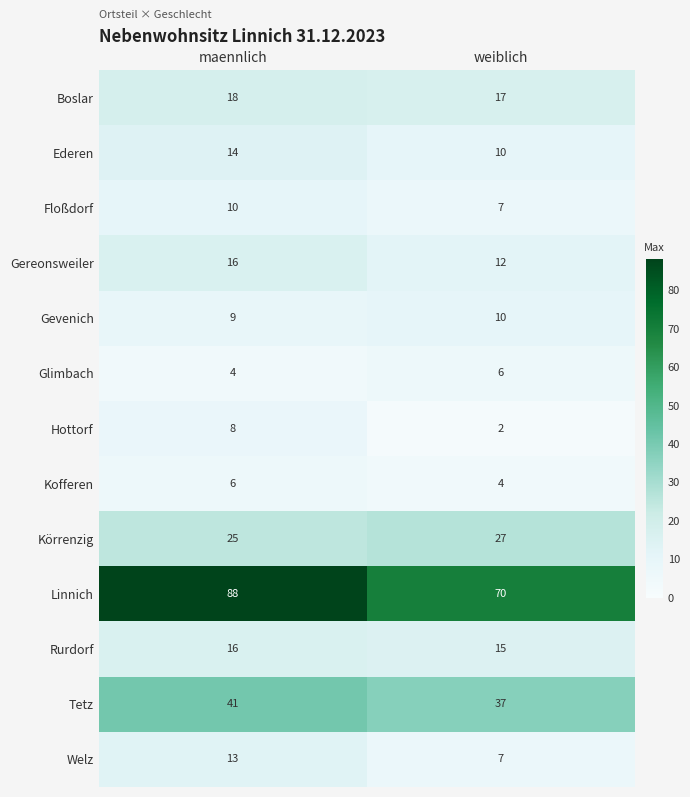

What is the difference between the maximum and minimum values in the Floßdorf series?

3